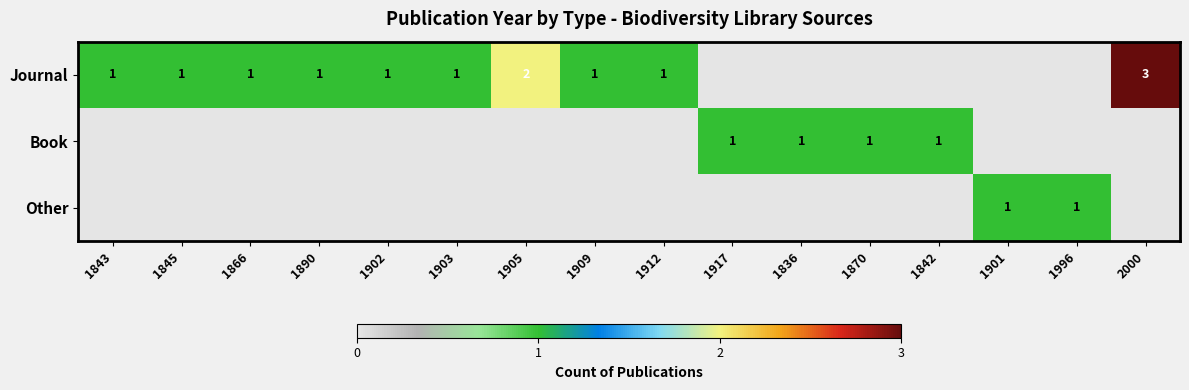

Is it true that Journal equals 1 at 1866?

True